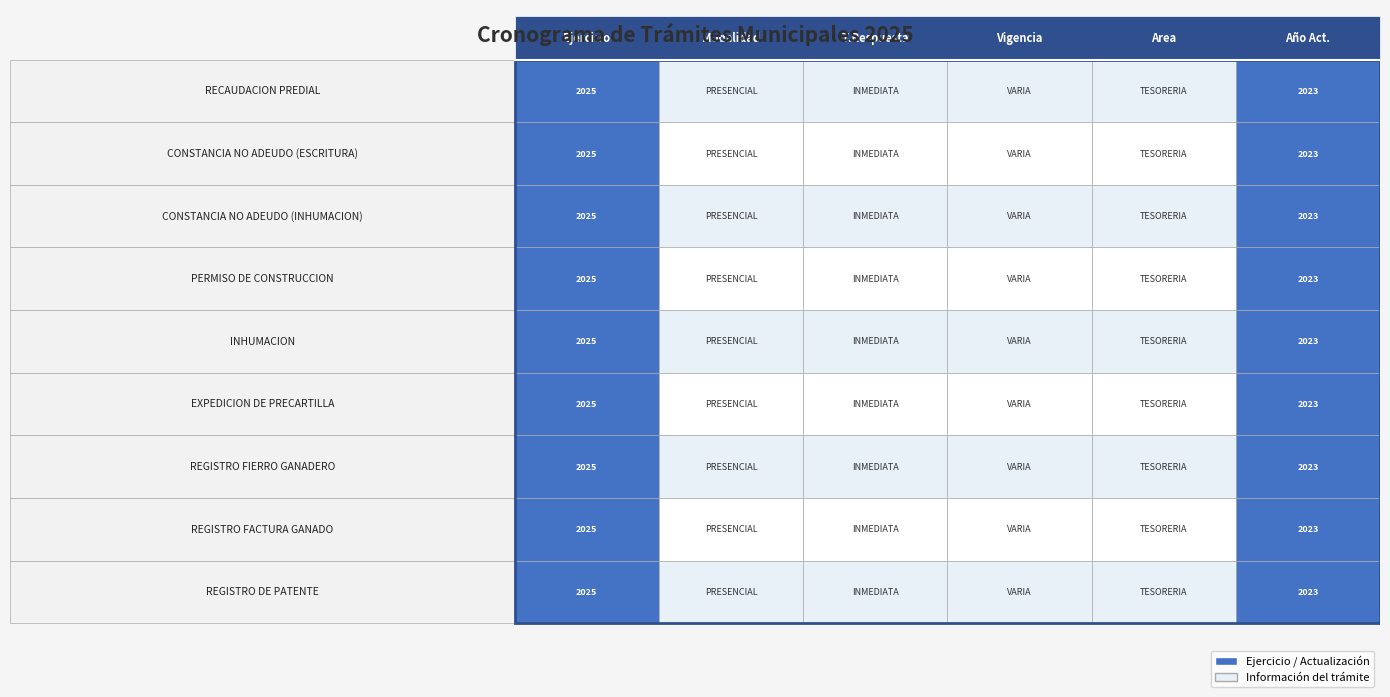

How many values in the PERMISO DE CONSTRUCCION series exceed 1?

2